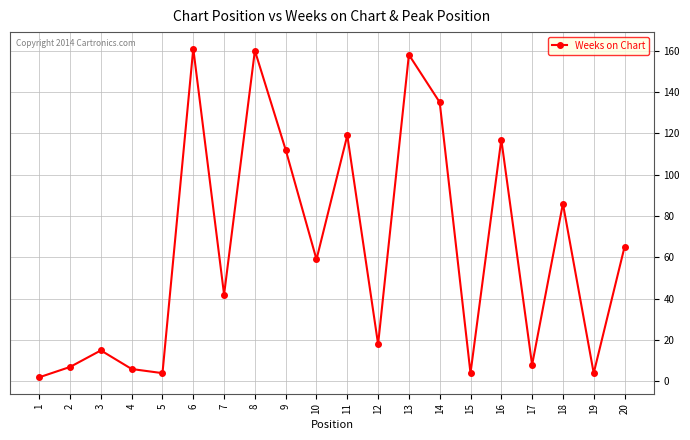

What is the sum of the values at 20 and 5?

69